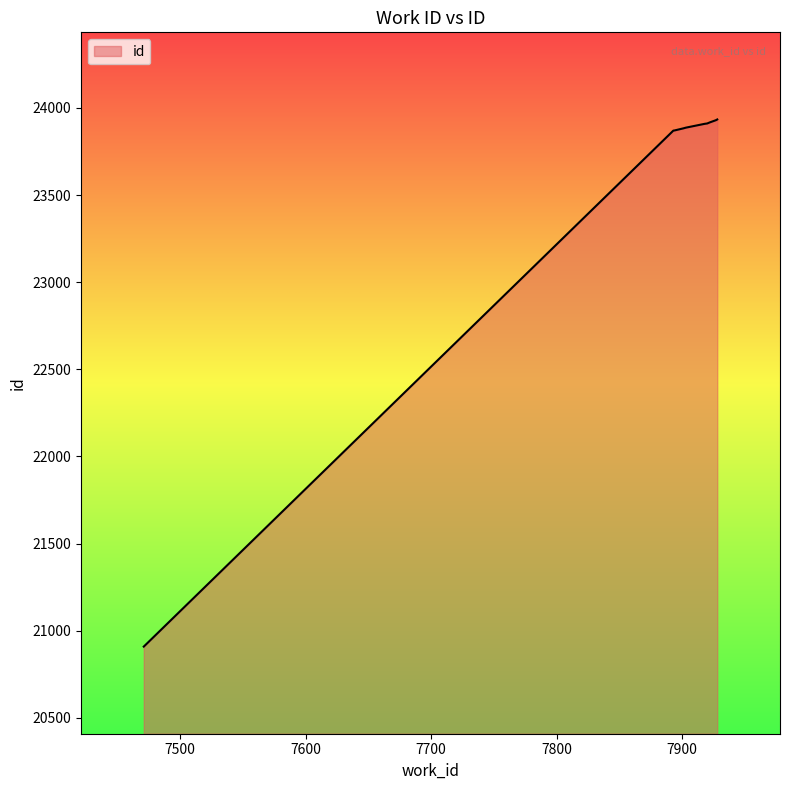

What is the smallest value displayed?

20909